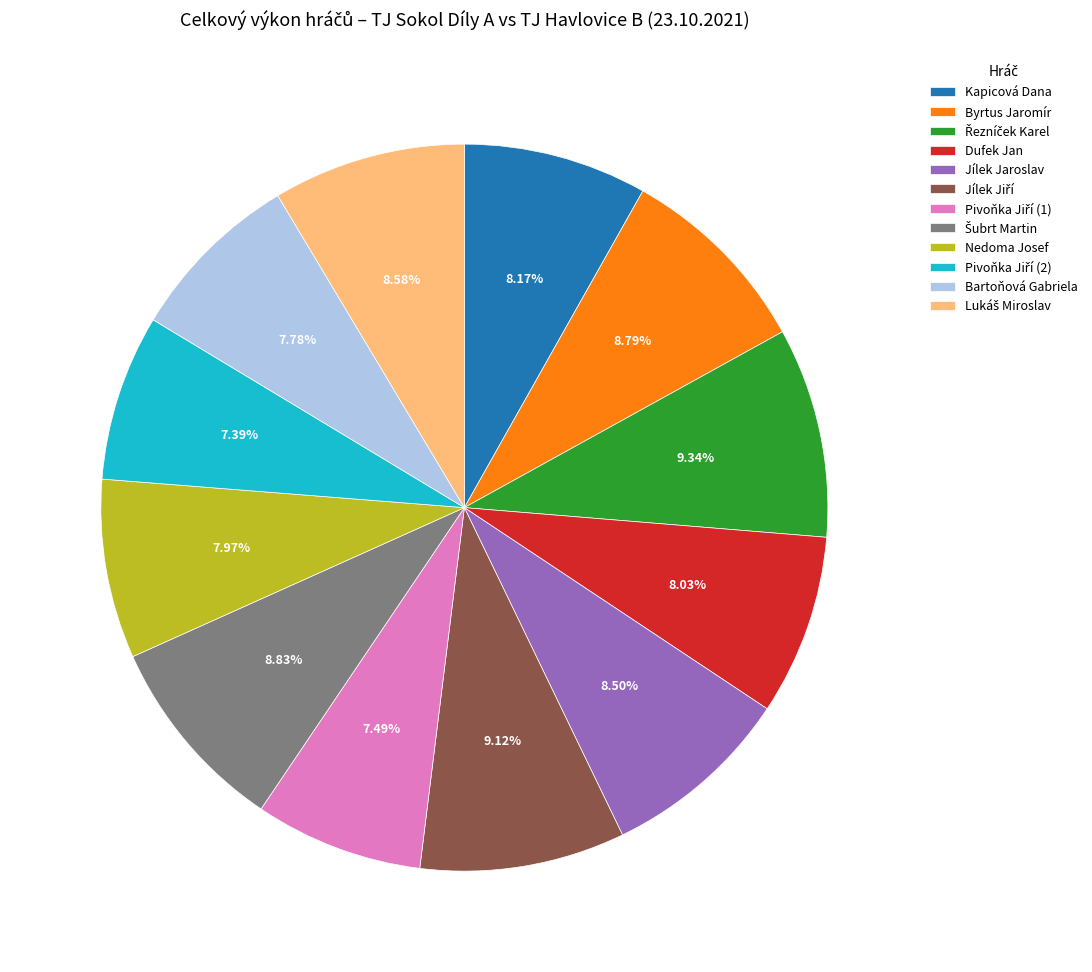

How many slices are in this pie chart?

12